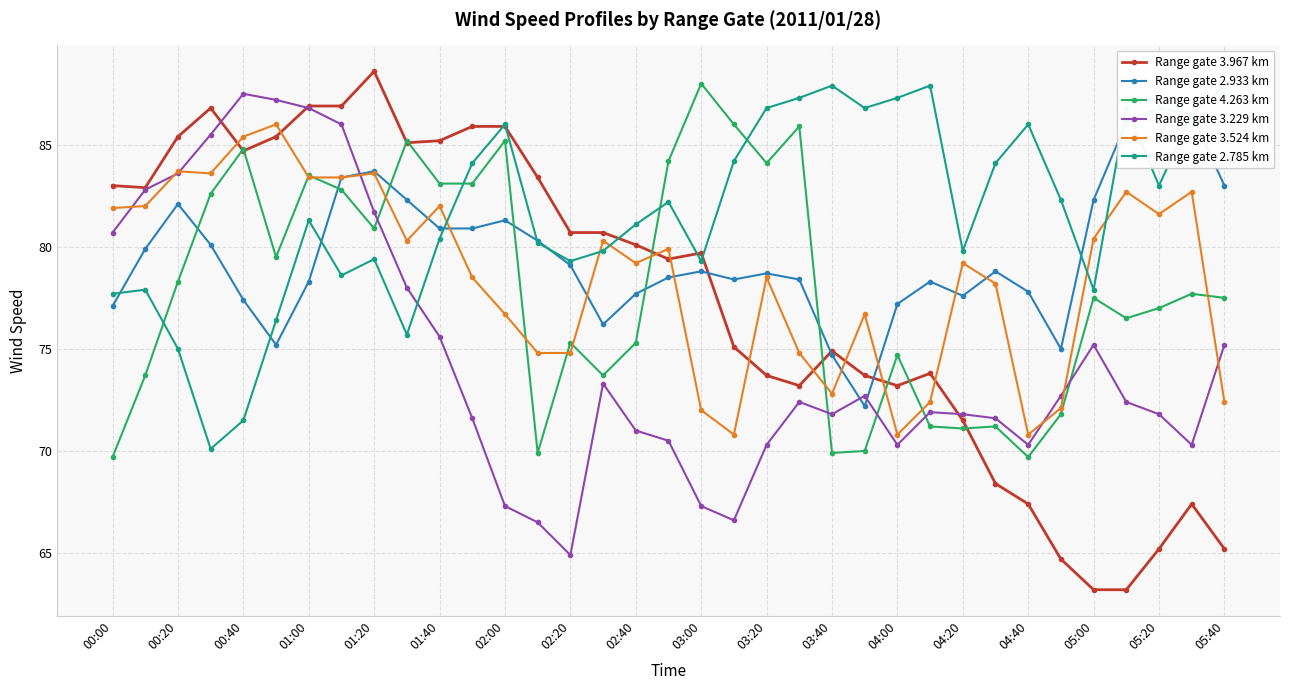

The value of Range gate 3.524 km at 01:00 is 83.4. True or false?

True